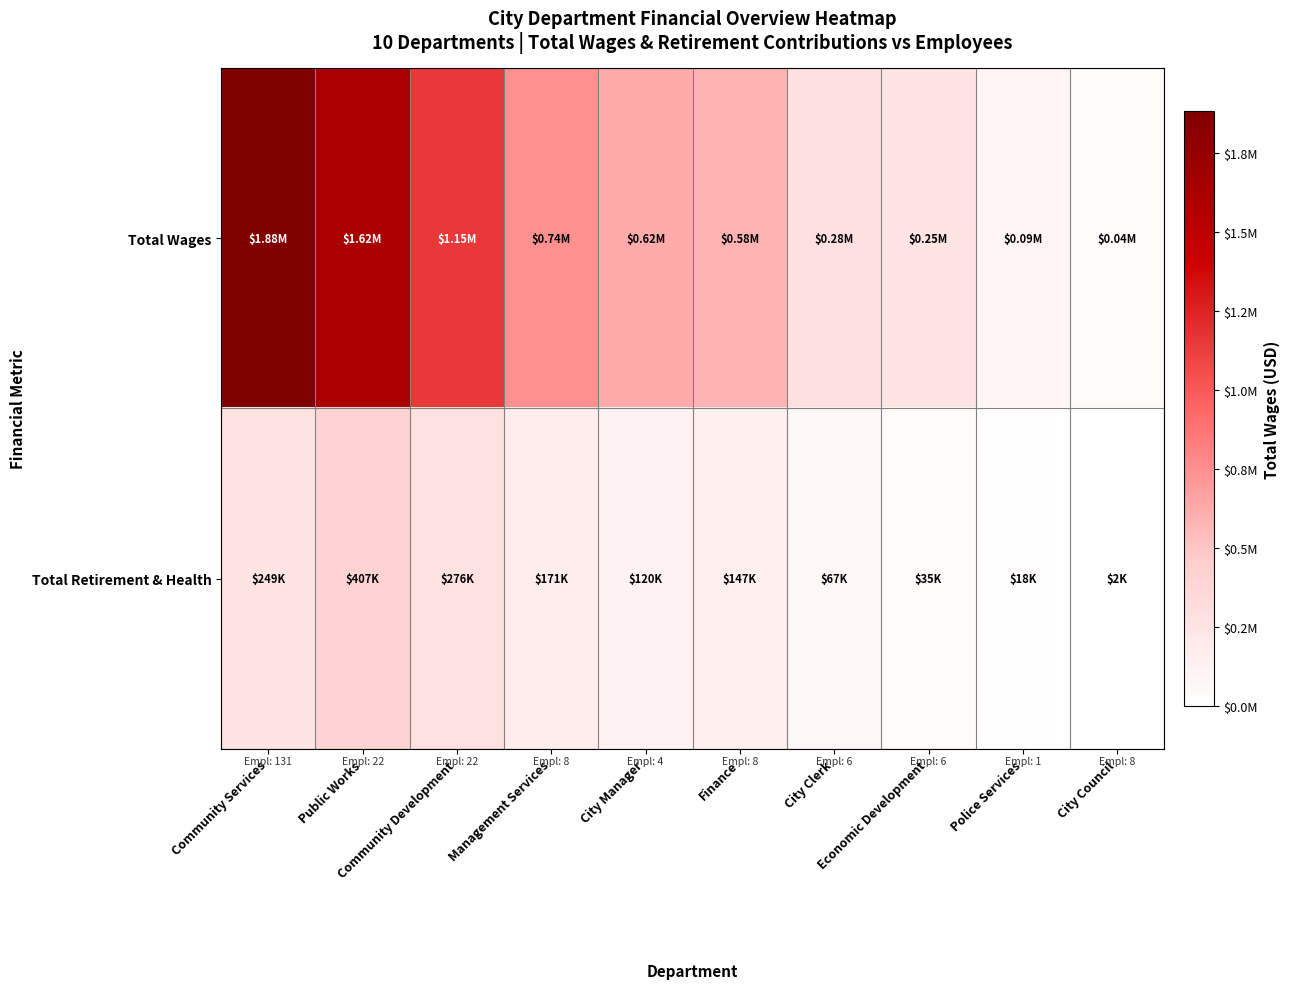

List the series in order of their overall mean, lowest first.

Total Retirement & Health, Total Wages